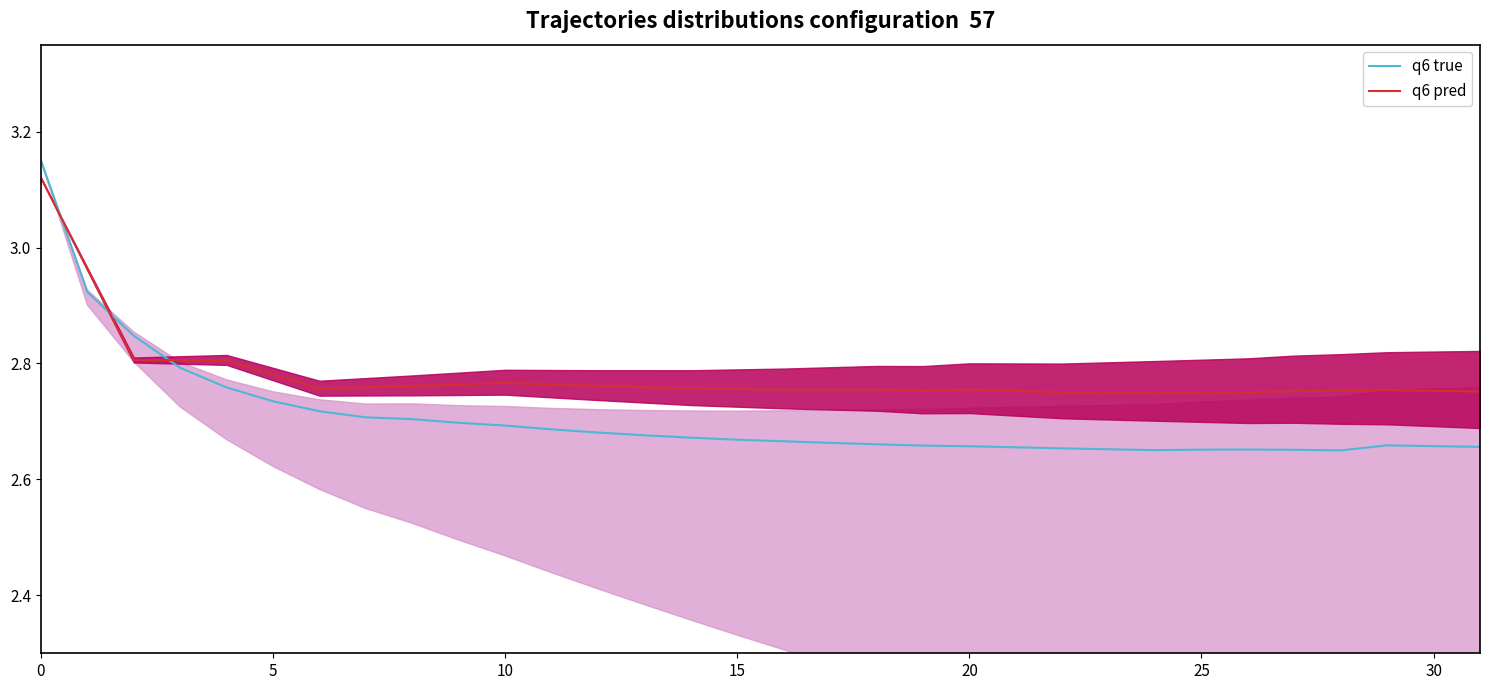

Reading right to left, list all the values displayed in this chart.

q6 true: 2.7	2.7	2.7	2.6	2.7	2.7	2.7	2.7	2.7	2.7	2.7	2.7	2.7	2.7	2.7	2.7	2.7	2.7	2.7	2.7	2.7	2.7	2.7	2.7	2.7	2.7	2.7	2.8	2.8	2.8	2.9	3.1
q6 pred: 2.8	2.8	2.8	2.8	2.8	2.8	2.8	2.8	2.8	2.8	2.8	2.8	2.8	2.8	2.8	2.8	2.8	2.8	2.8	2.8	2.8	2.8	2.8	2.8	2.8	2.8	2.8	2.8	2.8	2.8	3.0	3.1